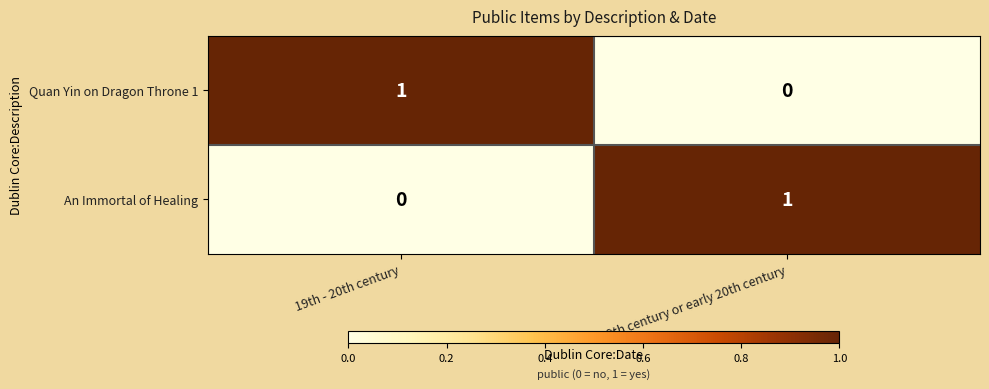

How many data points in Quan Yin on Dragon Throne 1 are less than 1?

1